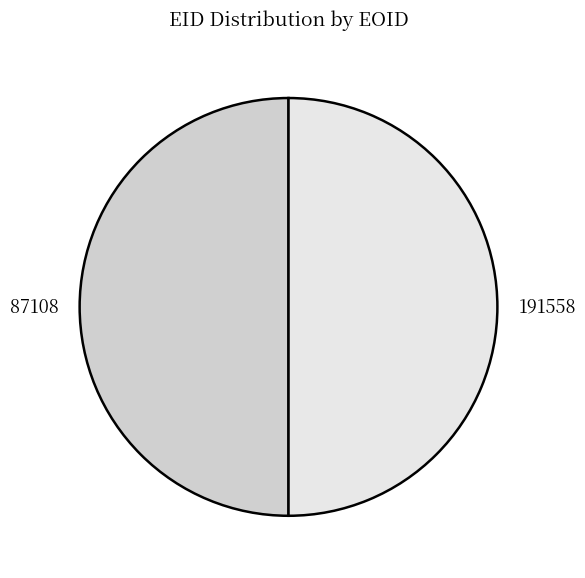

Is the sum of 87108 and 191558 greater than half?

Yes